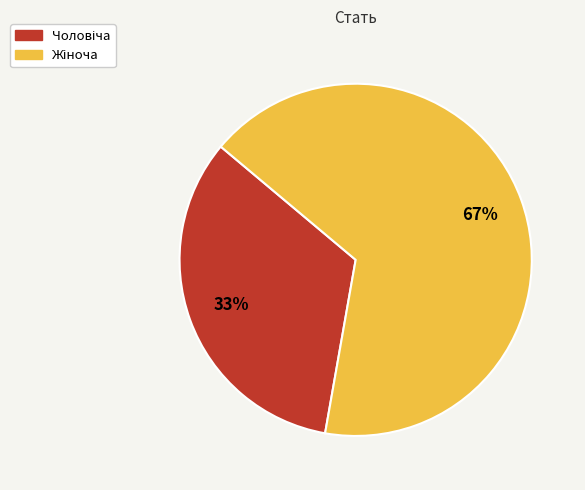

To the nearest percent, what is the average slice percentage?

50%